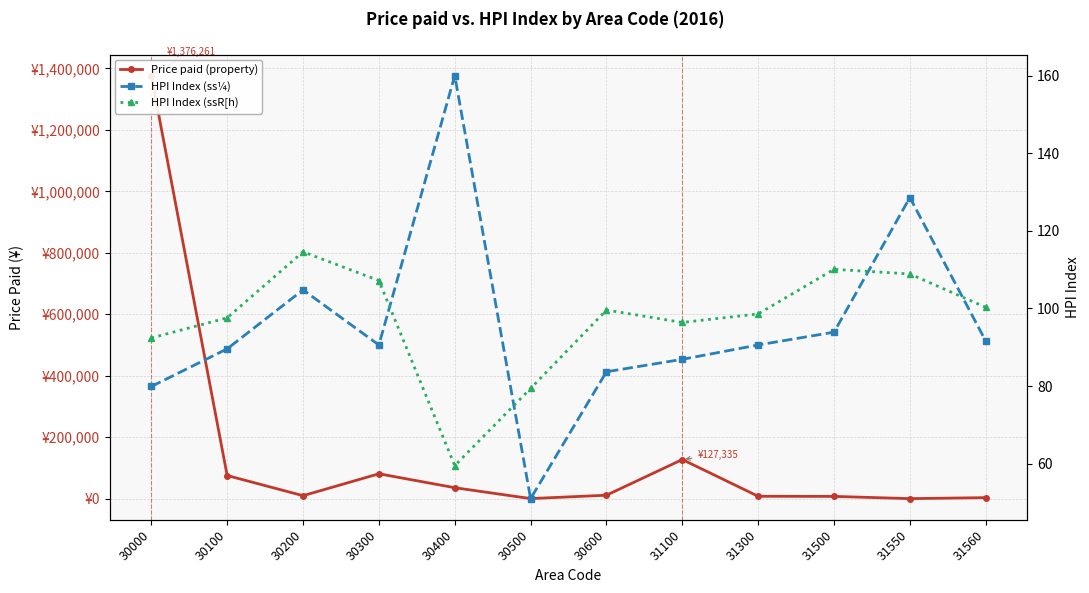

The value of HPI Index (ss¼) at 31100 is 86.9. True or false?

True